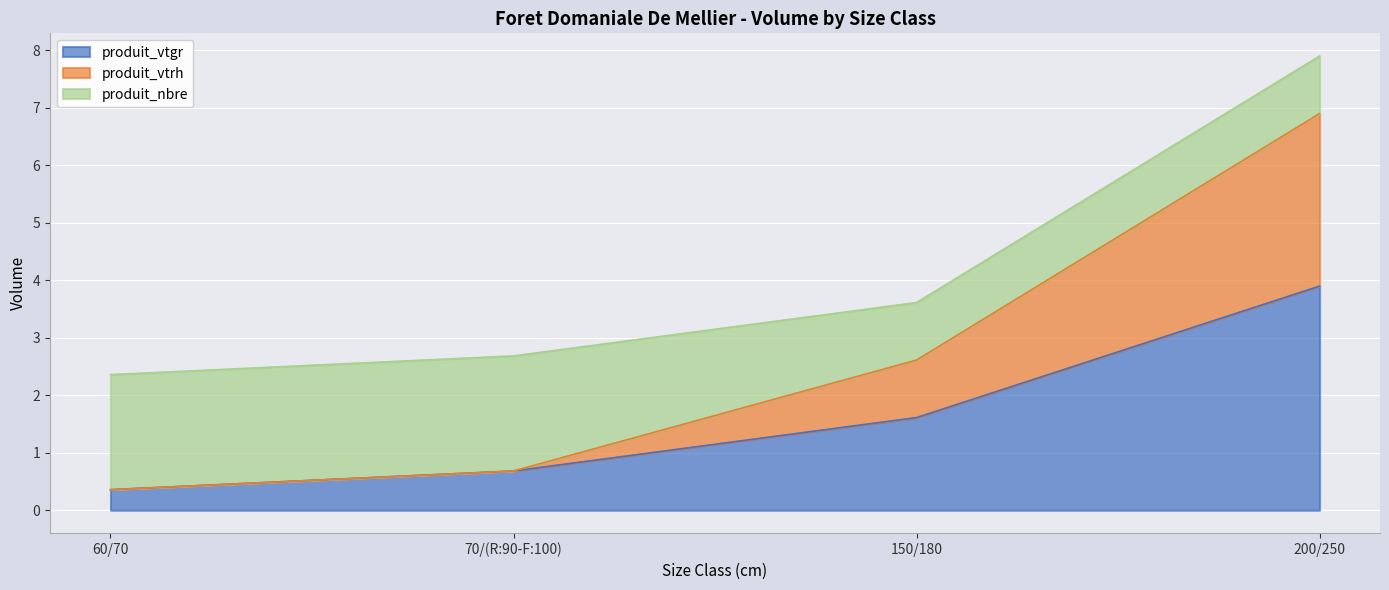

What is the sum of the produit_vtgr values at 60/70 and 200/250?

4.3